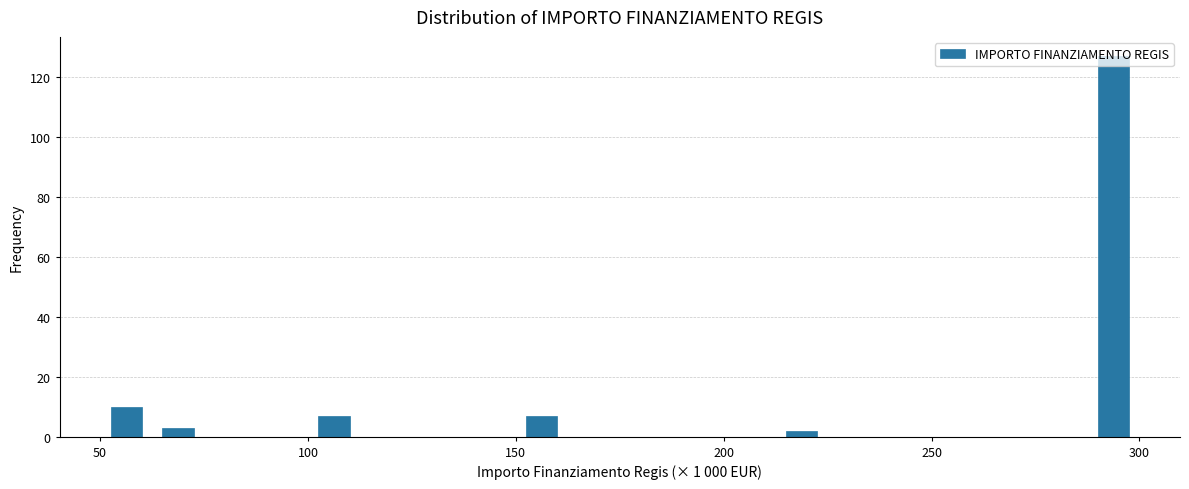

Around what value on the x-axis is the tallest bar? Give the approximate position of its centre, as read against the axis.

295